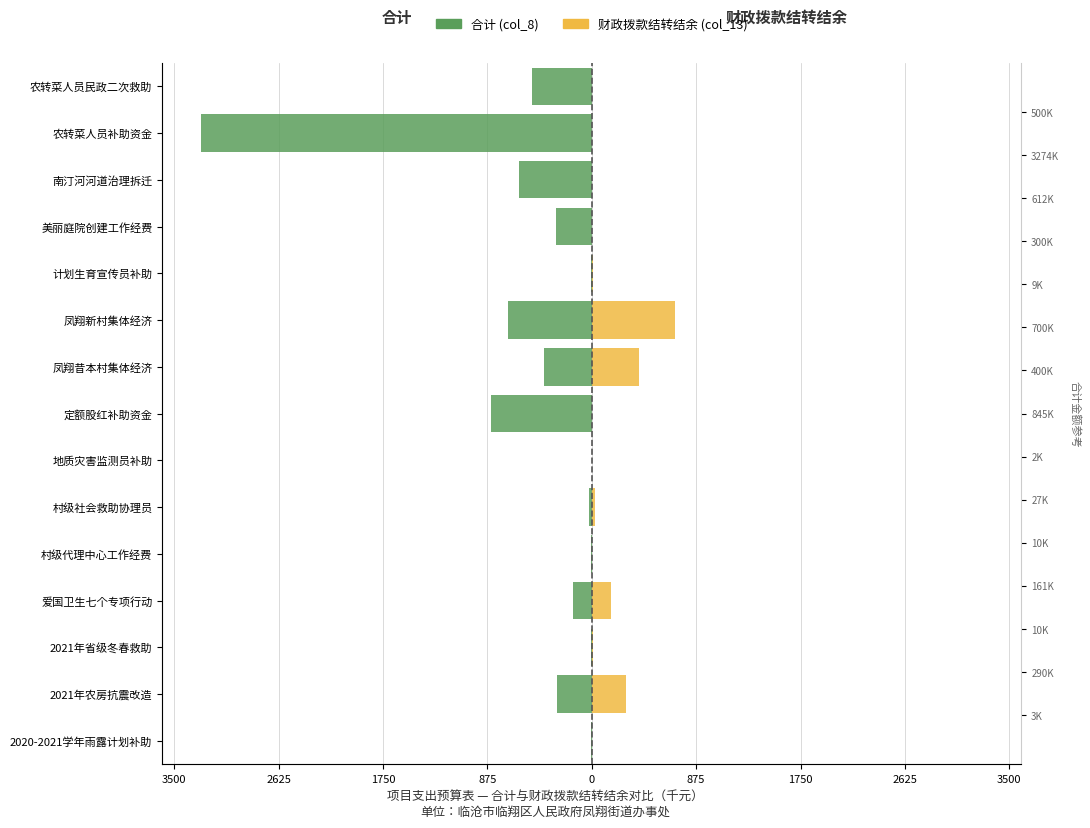

Is it true that 财政拨款结转结余 (col_13) equals 0.0 at 村级代理中心工作经费?

True